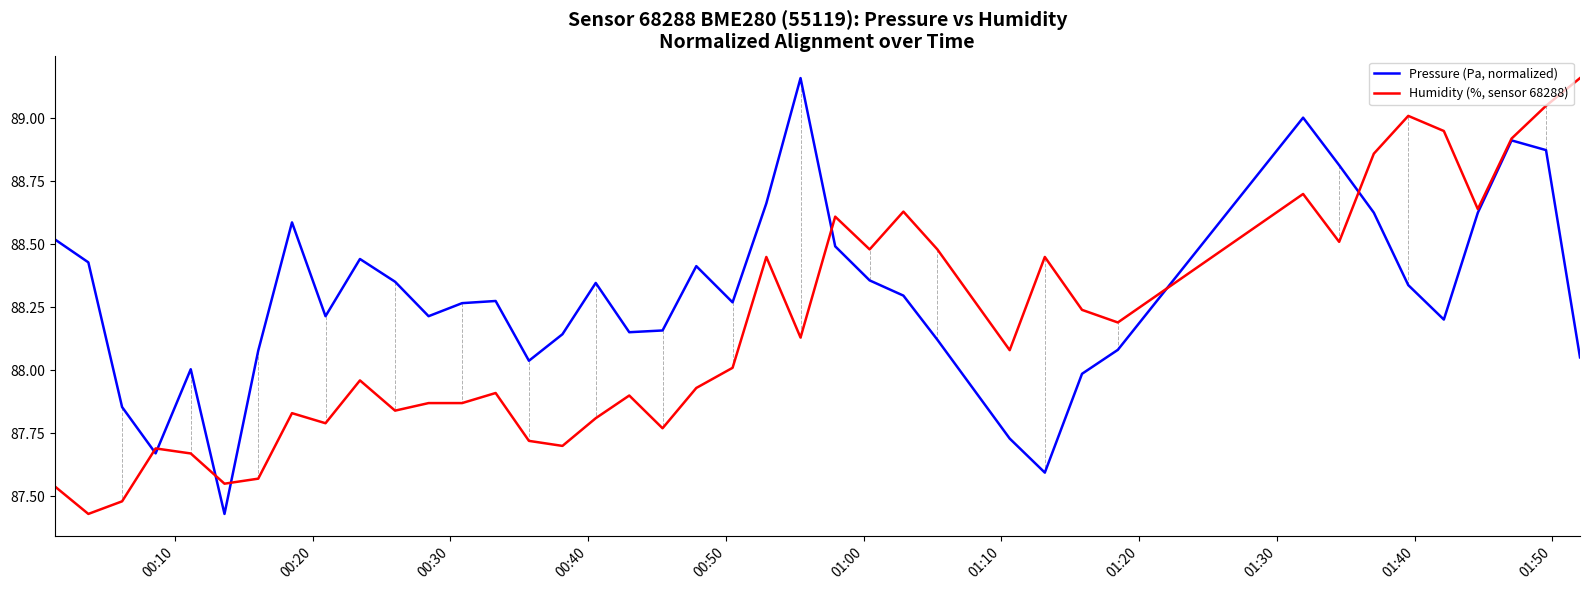

List the series in order of their overall mean, lowest first.

Humidity (%, sensor 68288), Pressure (Pa, normalized)